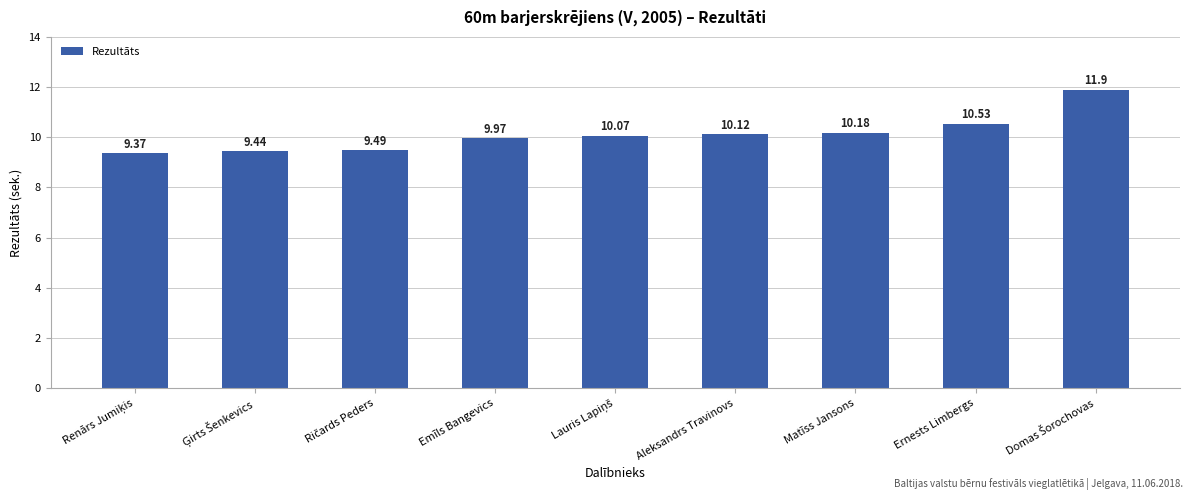

What is the label of the 6th bar from the left?

Aleksandrs Travinovs